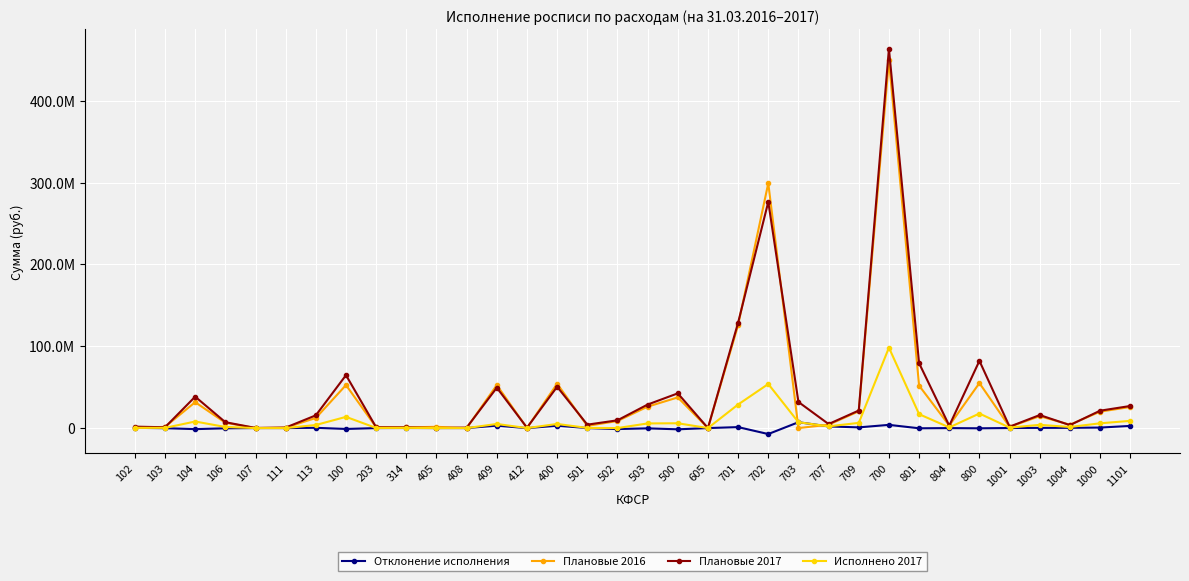

Which series has the widest spread of values?

Плановые 2017